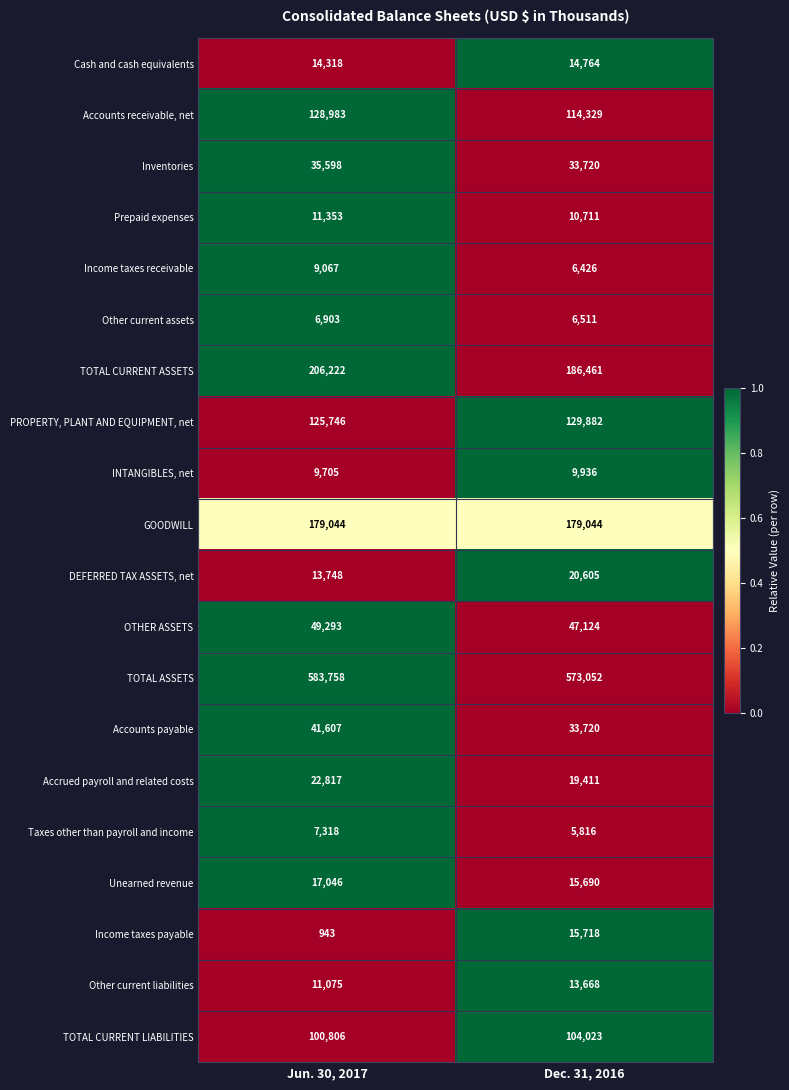

True or false: Unearned revenue has a value of 21380 at Dec. 31, 2016.

False